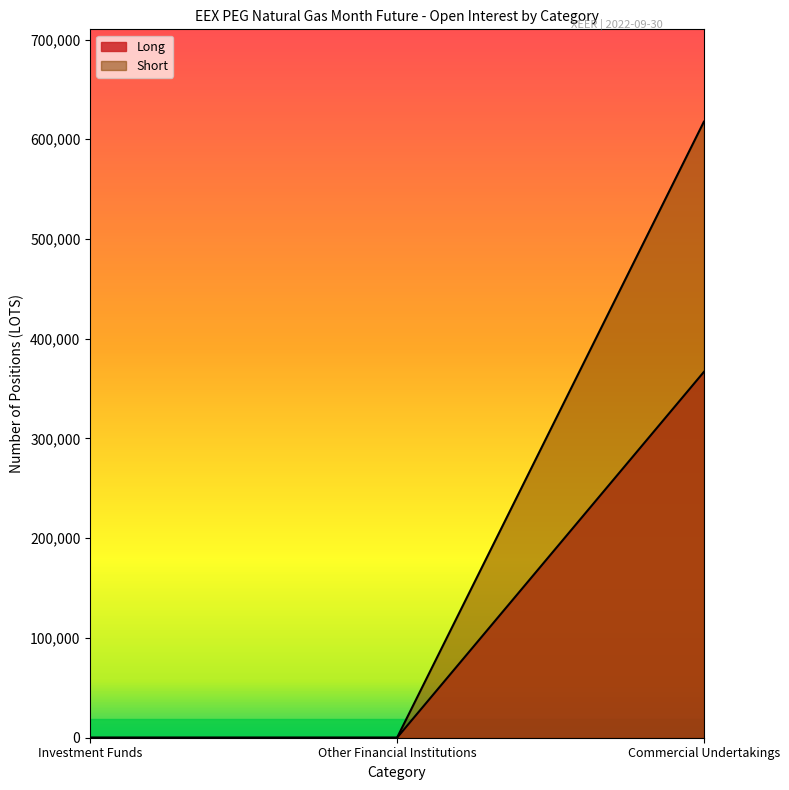

What is the sum of all Long values?

617576